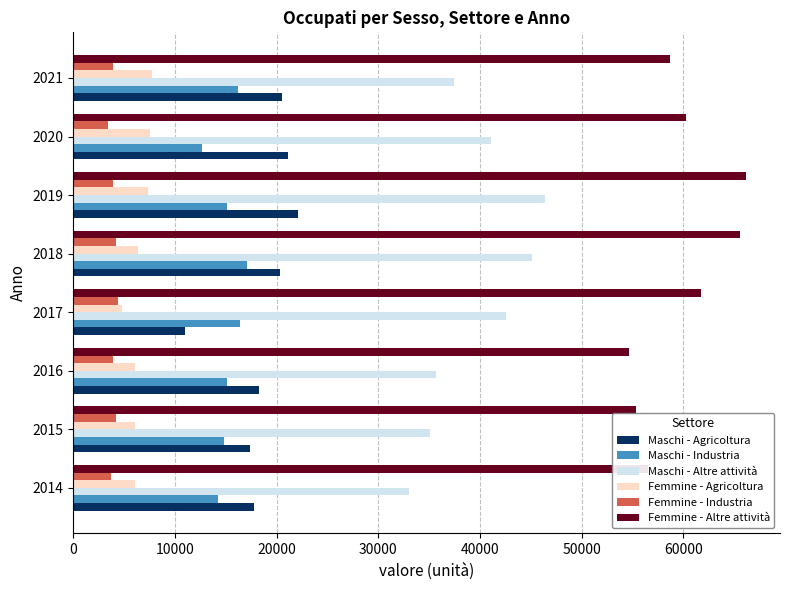

Which series has the largest total across all categories?

Femmine - Altre attività